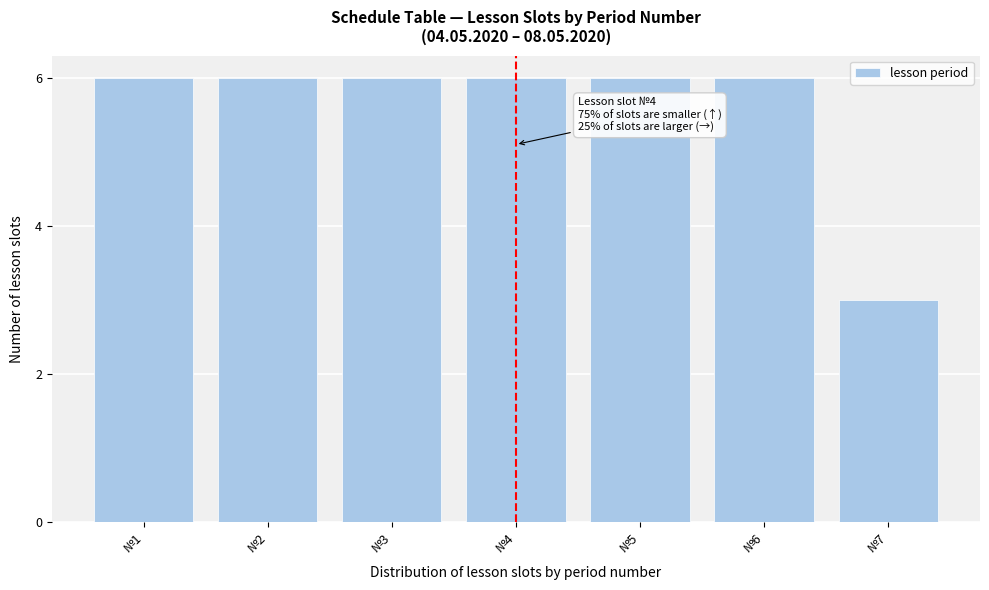

Reading right to left, extract all data points from this chart.

№7=3	№6=6	№5=6	№4=6	№3=6	№2=6	№1=6